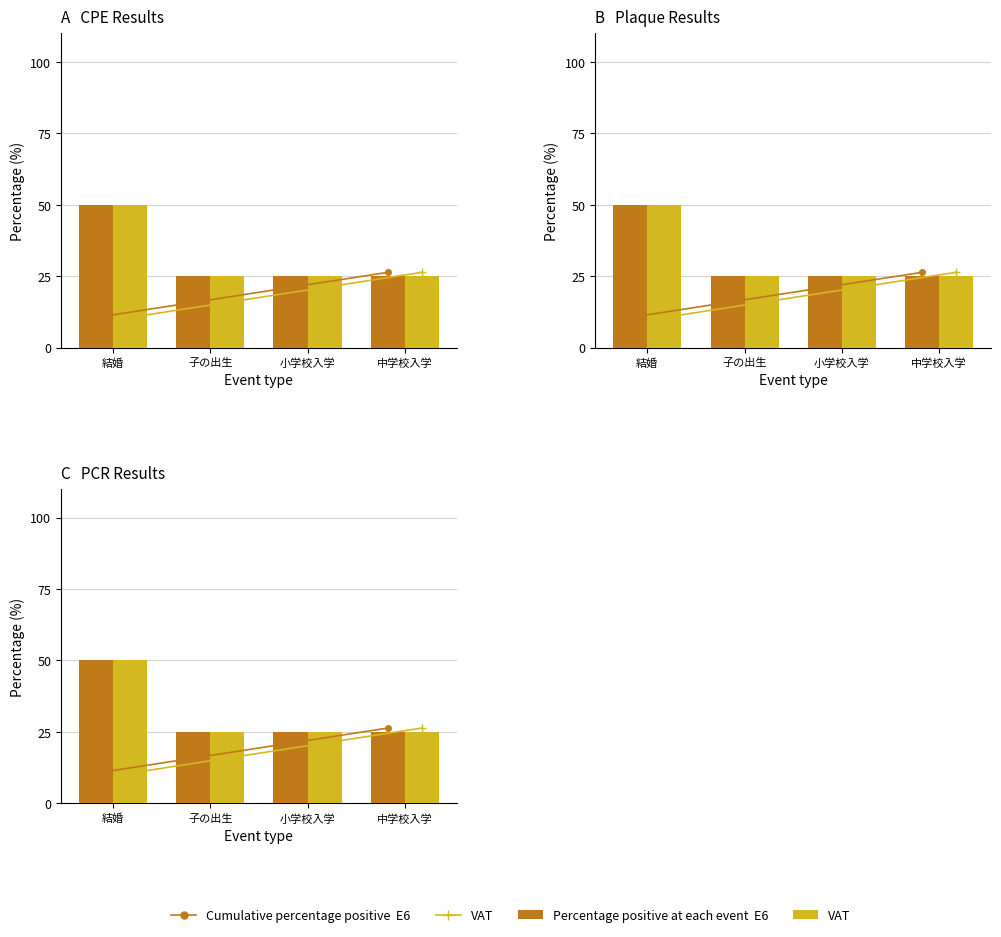

What is the minimum value for Cumulative E6?

10.5